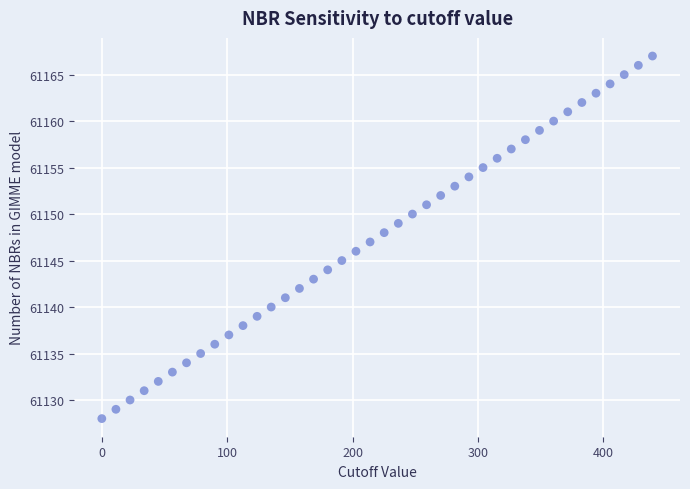

What is the range of Y values (max minus min)?

39